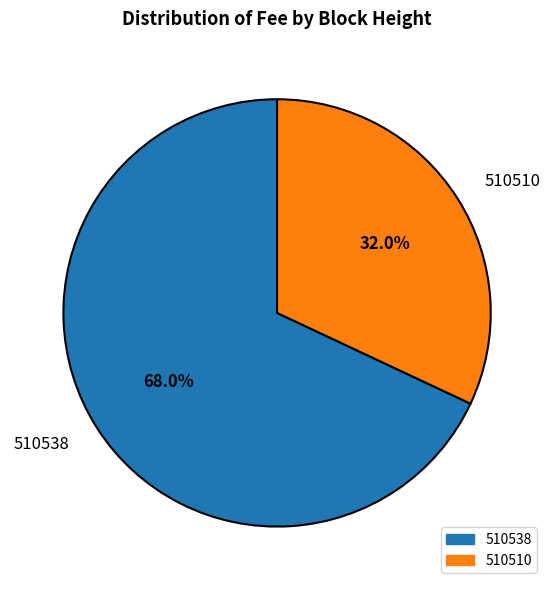

What percentage do 510510 and 510538 together represent?

100.0%